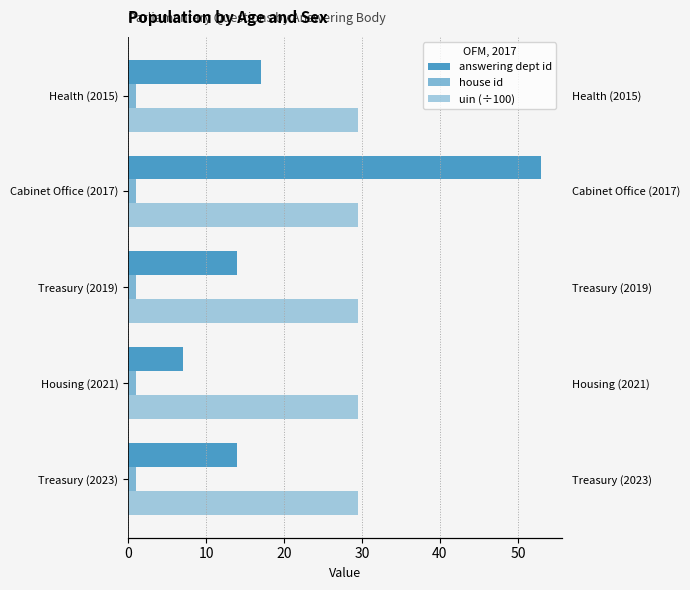

What are all the series names shown in the legend?

answering dept id, house id, uin (÷100)